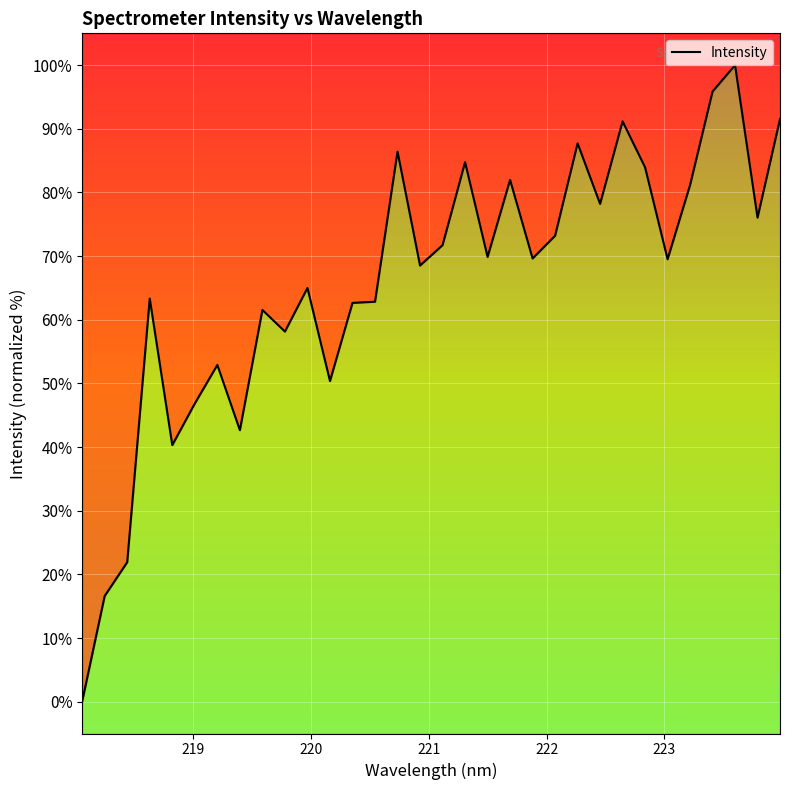

How many points are lower than both their immediate neighbors (excluding endpoints)?

10